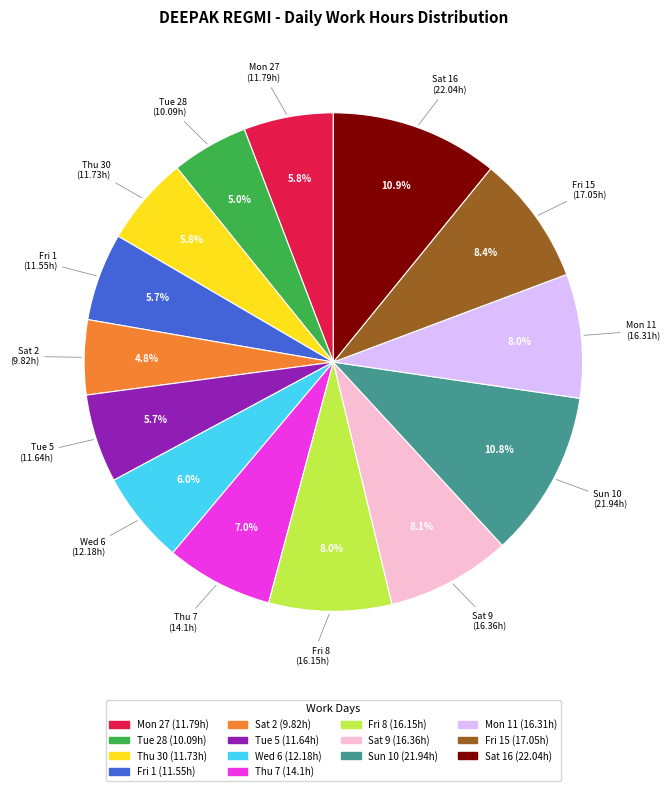

Does any single category account for the majority?

No